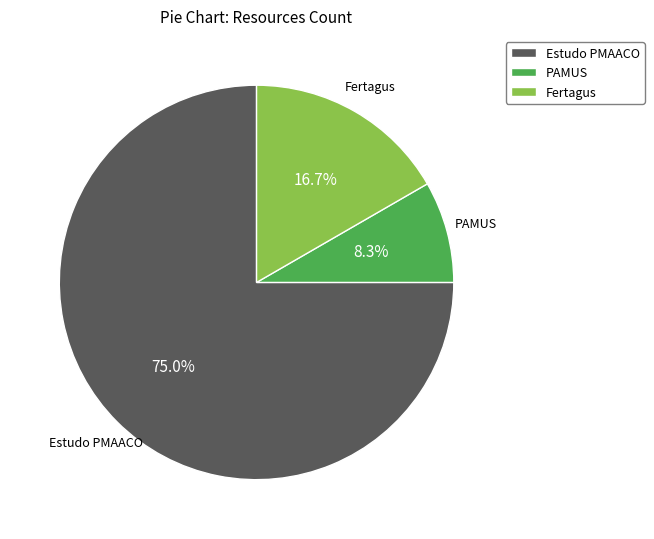

Rank the categories by value from highest to lowest.

Estudo PMAACO, Fertagus, PAMUS